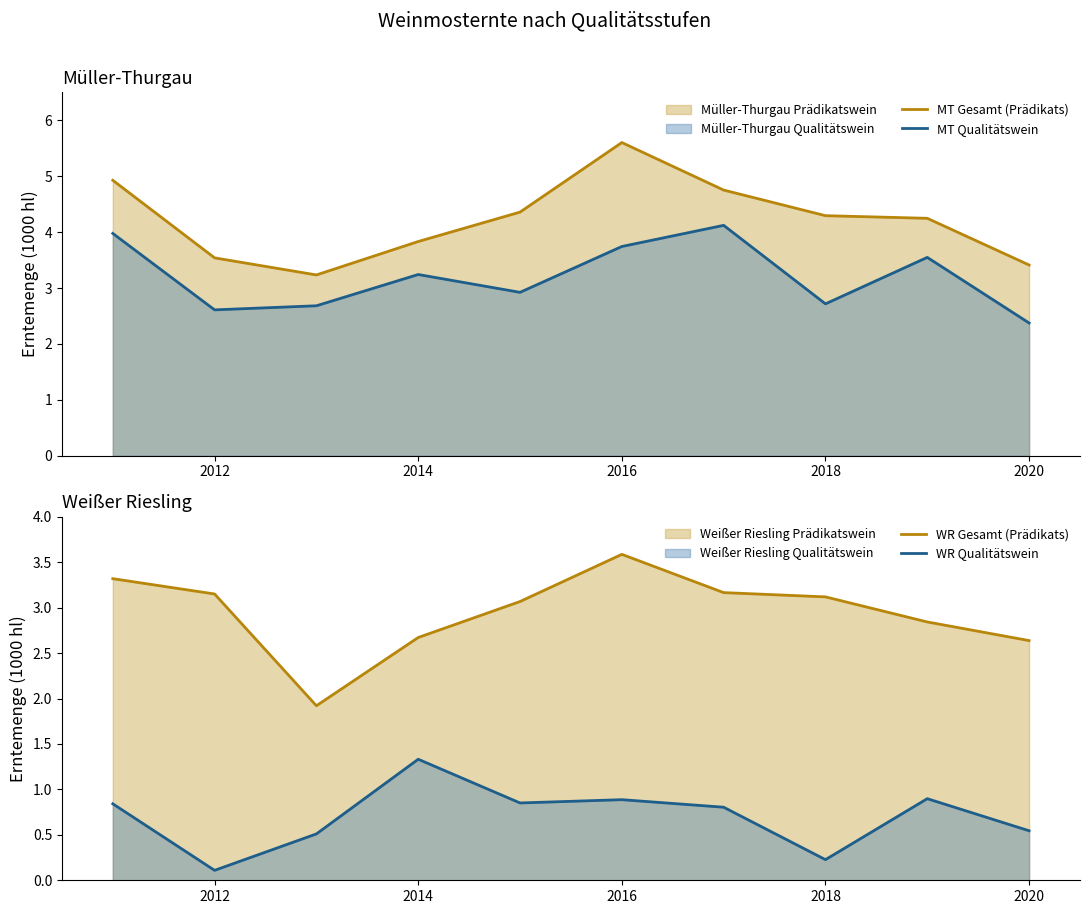

The value of MT Qualitätswein at 2012 is 2.6. True or false?

True